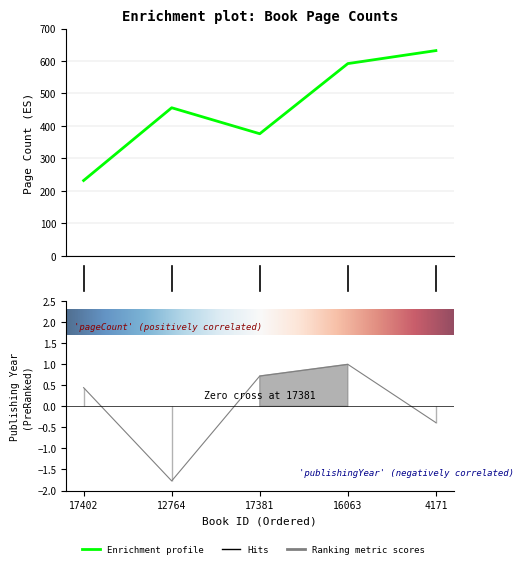

What is the difference between the highest and lowest values at 12764?

457.8